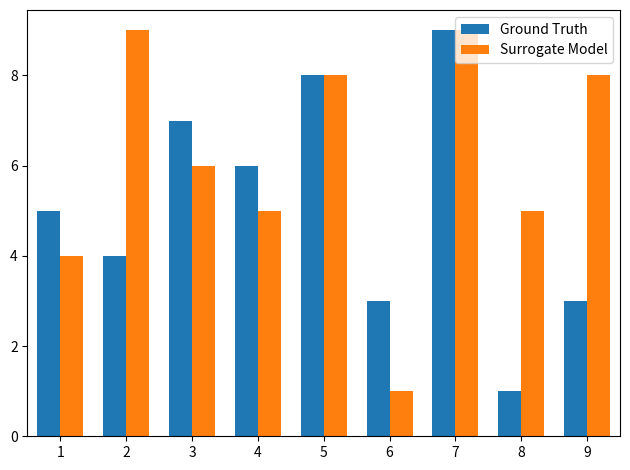

Reading left to right, extract all data points from this chart.

Ground Truth: 5	4	7	6	8	3	9	1	3
Surrogate Model: 4	9	6	5	8	1	9	5	8